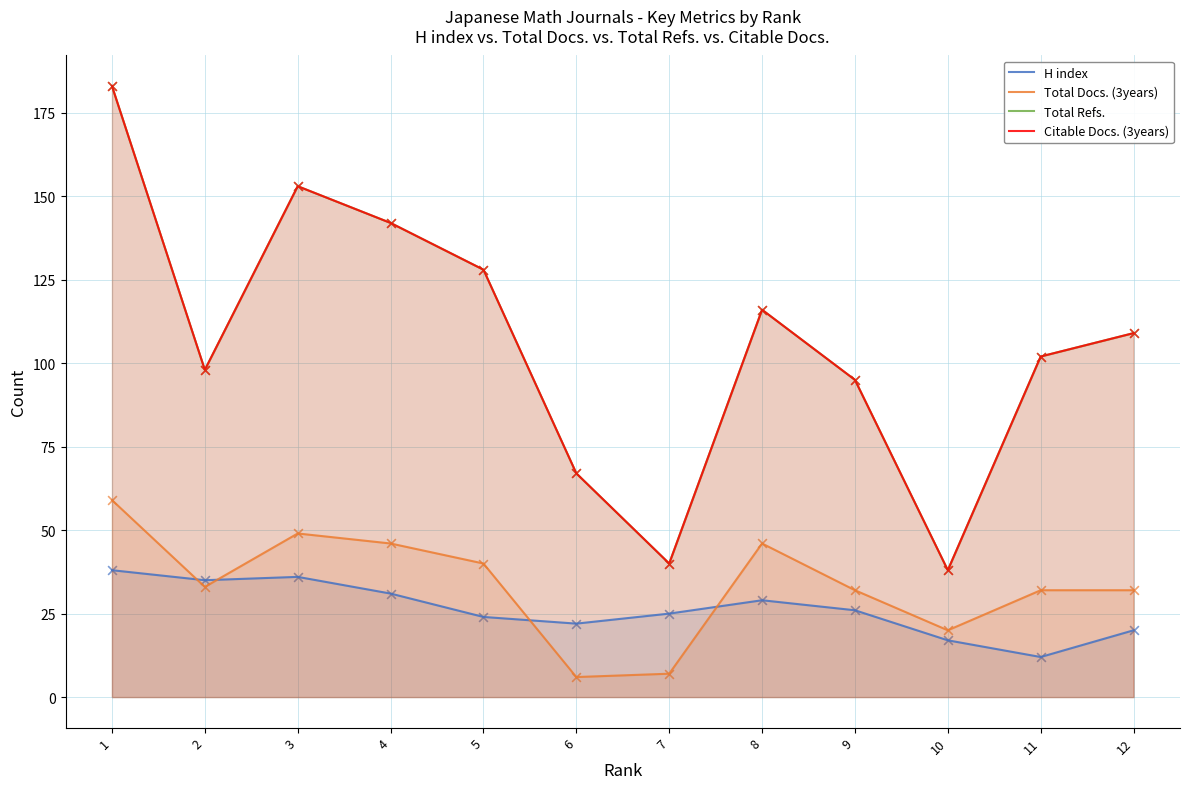

Is the value of H index at 7 greater than the value of Total Docs. (3years) at 3?

No